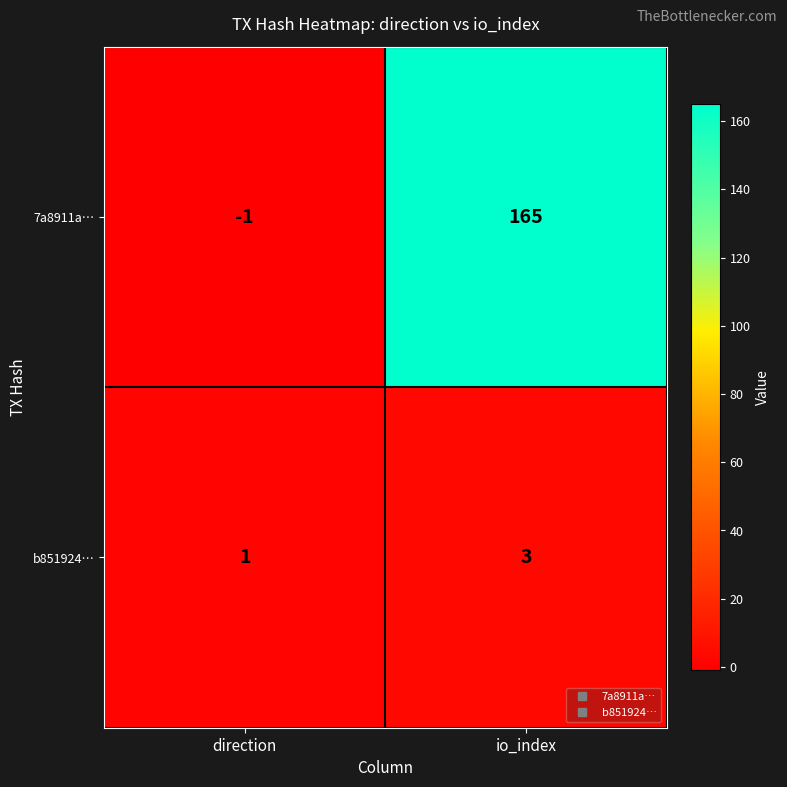

Reading left to right, transcribe all the data shown in this chart.

7a8911a…: direction=-1	io_index=165
b851924…: direction=1	io_index=3